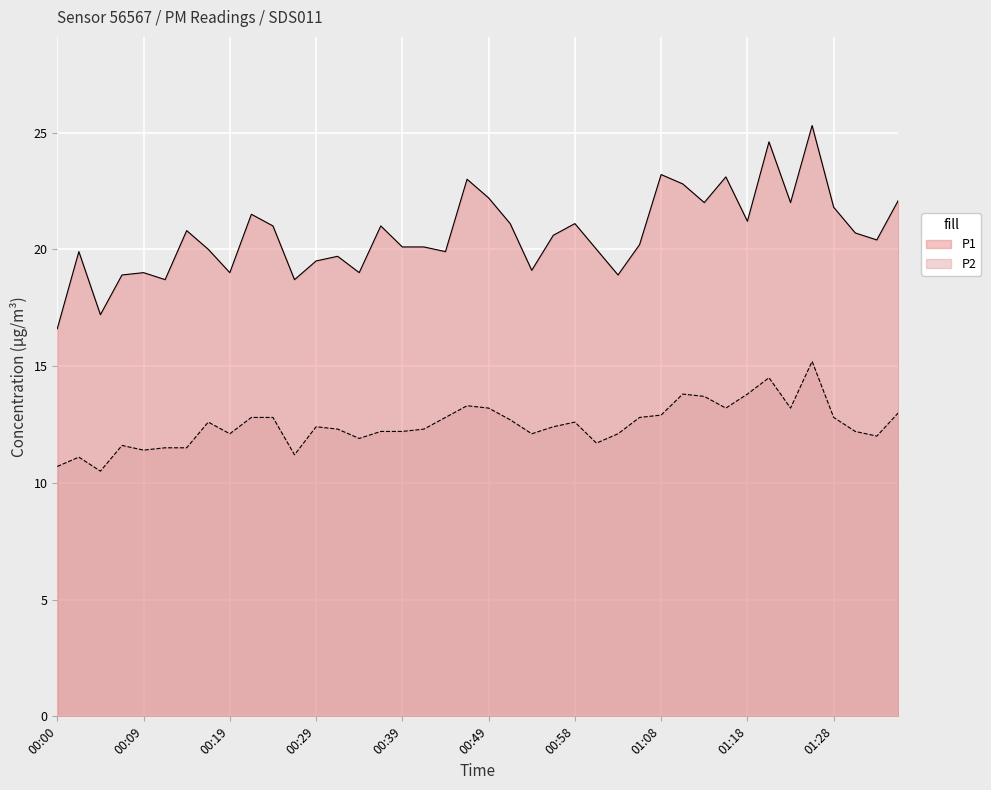

Rank the series by their average value, from highest to lowest.

P1, P2